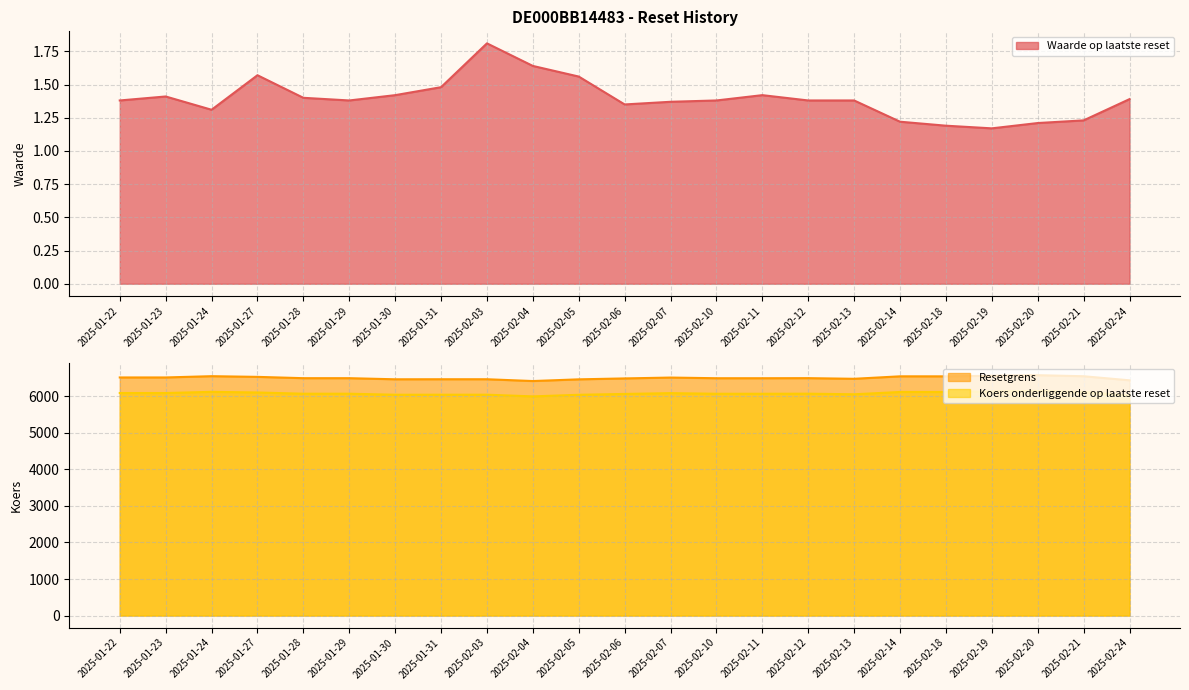

Which series has the largest total across all categories?

Resetgrens